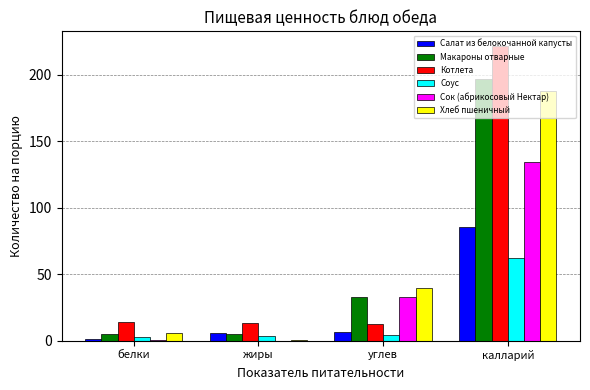

How many groups of bars are there?

4